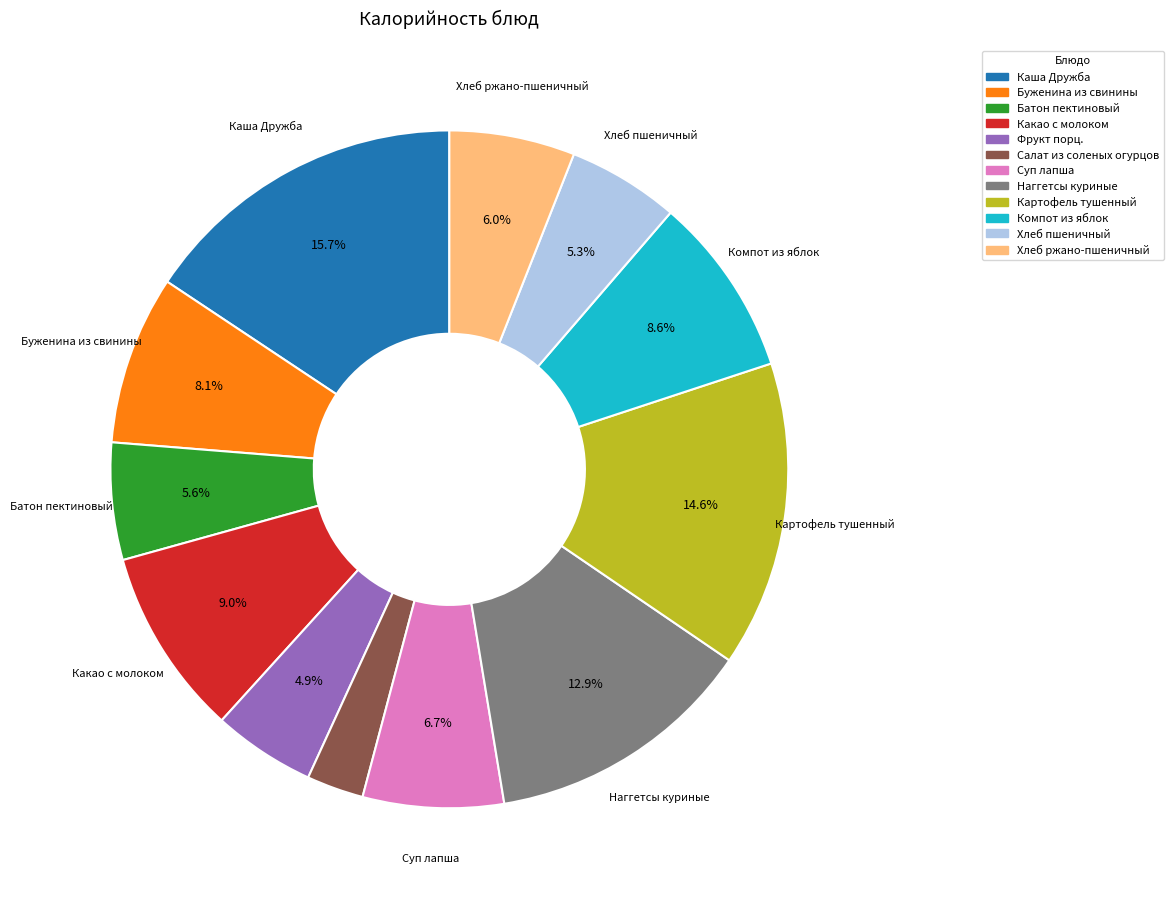

To the nearest percent, what portion does Батон пектиновый represent?

6%